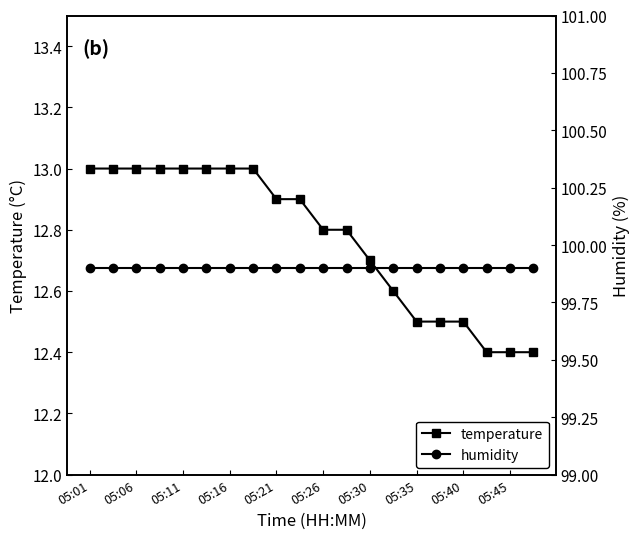

What is the minimum value shown in the chart?

12.4